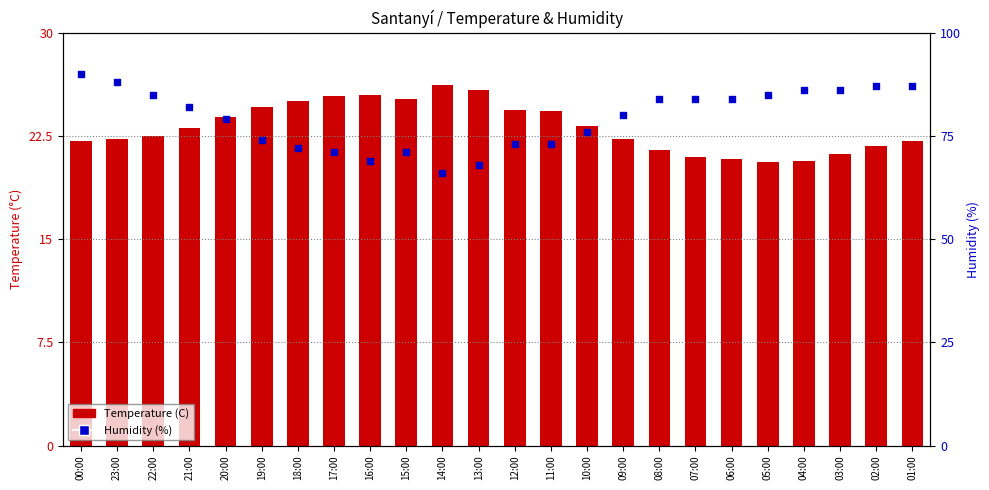

Which series contains the highest Y value?

Humidity (%)